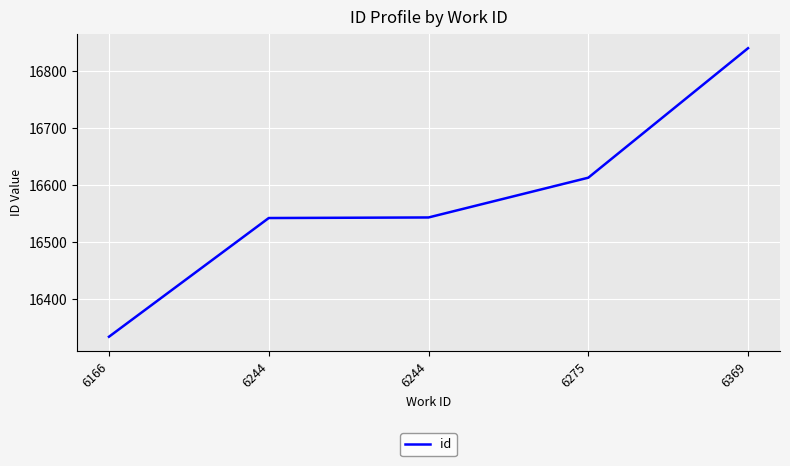

The value at 6244 is 25275. True or false?

False